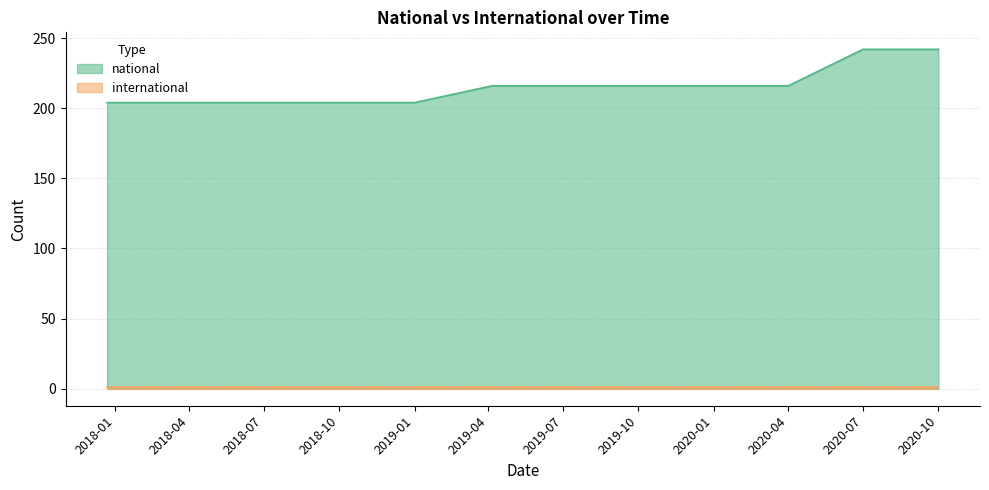

Count the number of data series in this chart.

2